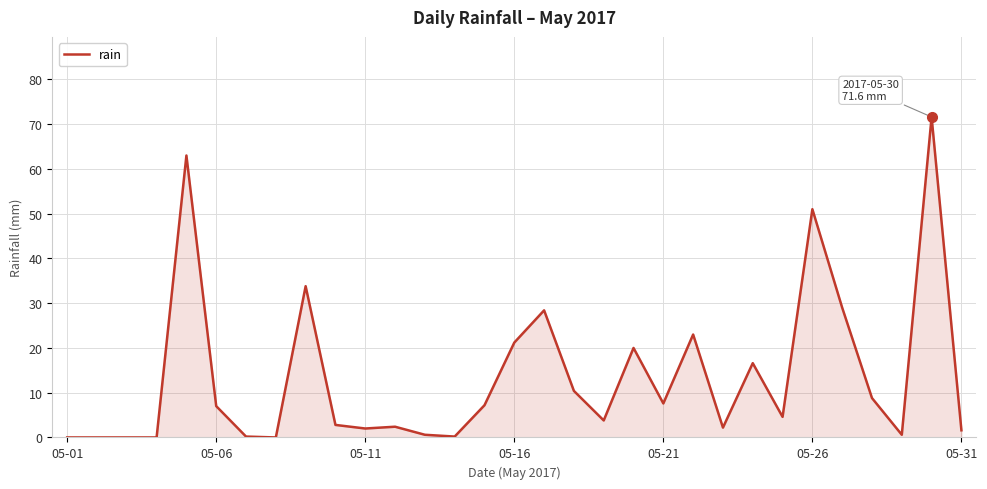

Does the chart display data point markers on the line(s)?

No